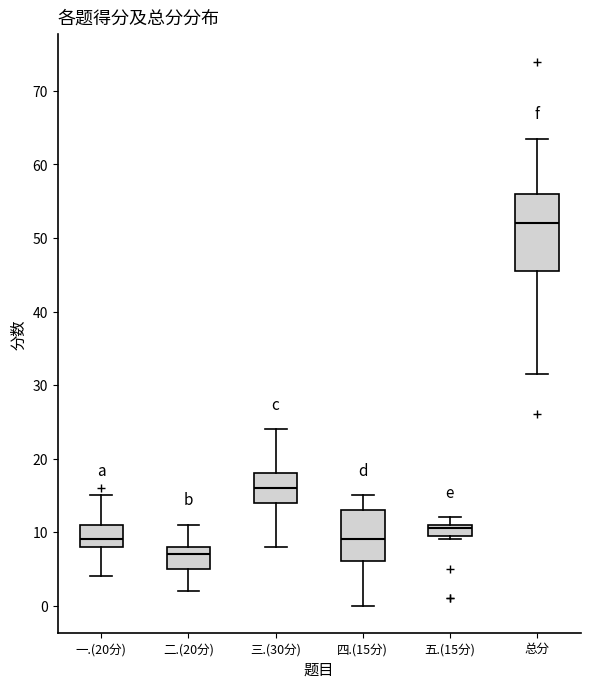

Where is the upper edge of the box for 一.(20分) on the y-axis? The values are not printed on the chart, so give them approximately, as read against the axis.

11